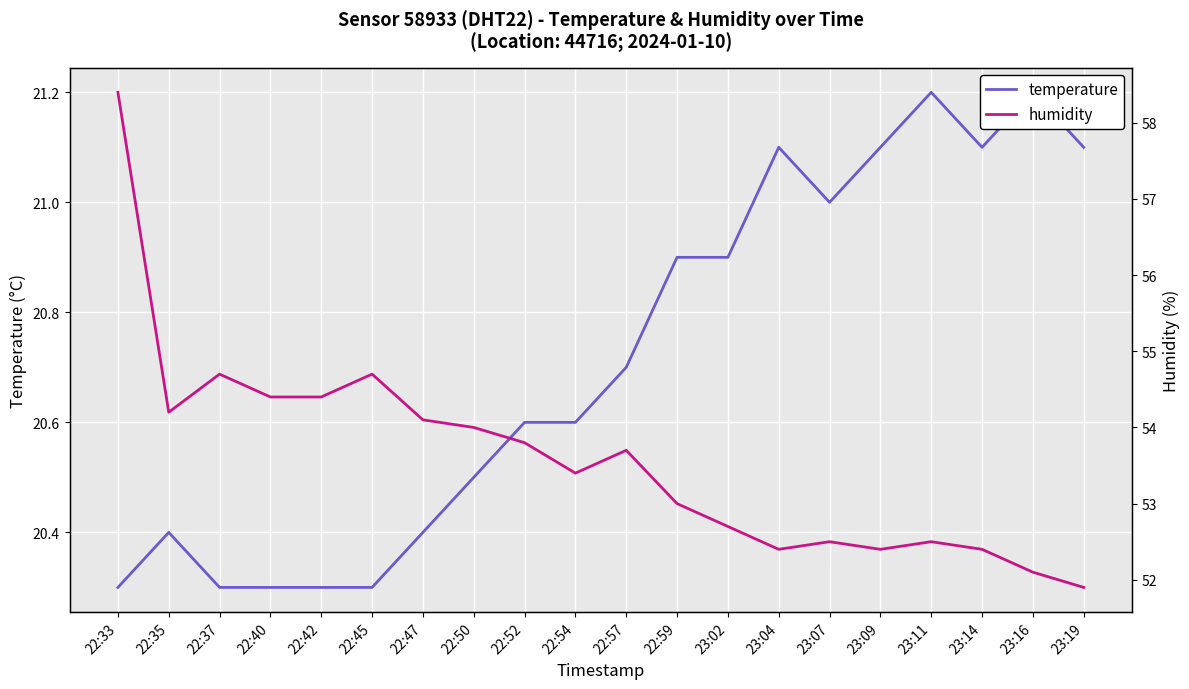

What is the label of the 15th point from the right?

22:45